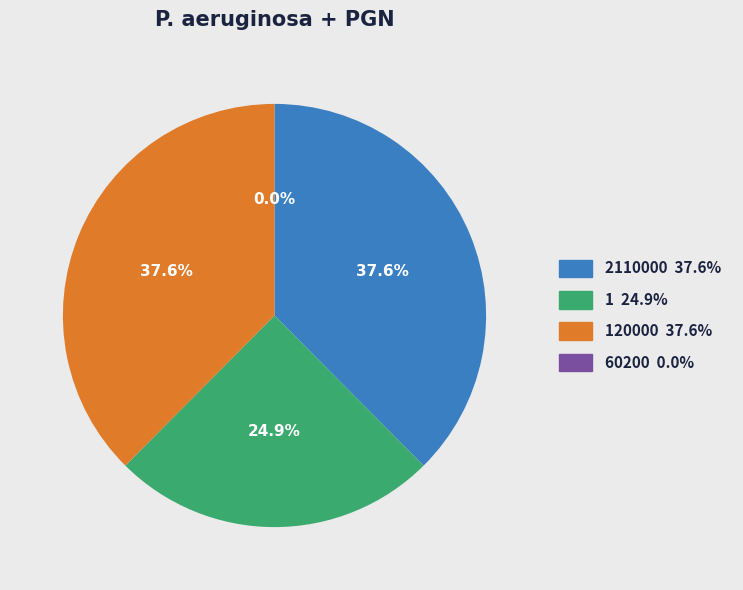

Is there any slice that represents more than half of the pie?

No